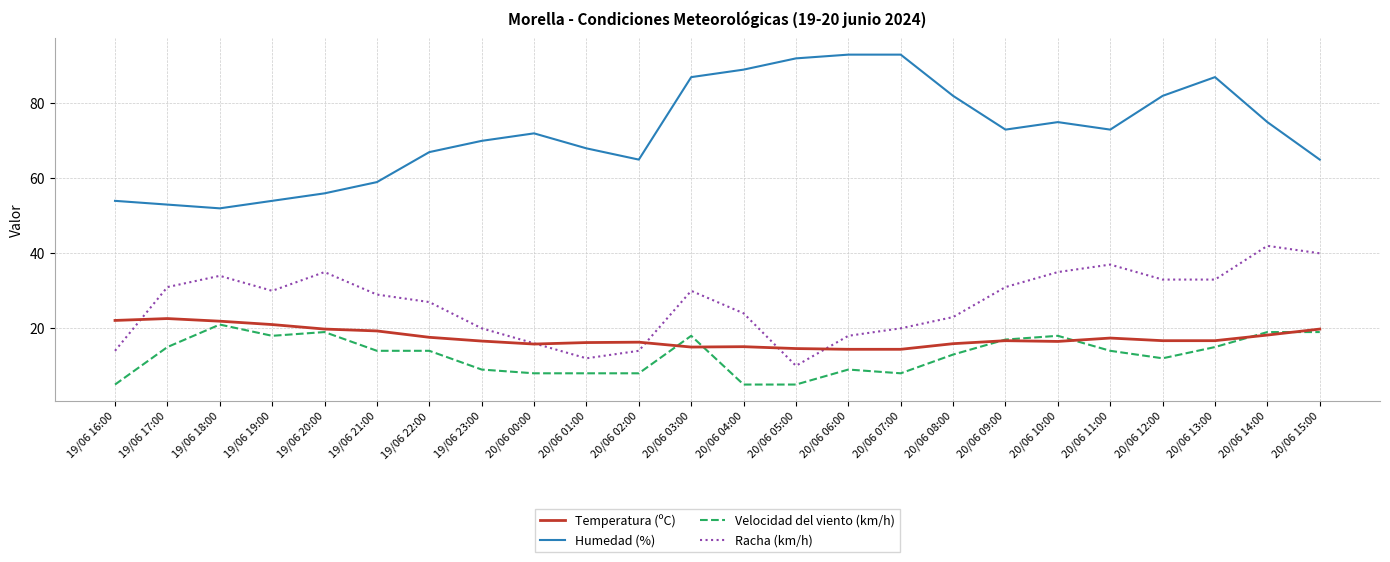

List the series in order of their peak value, lowest first.

Velocidad del viento (km/h), Temperatura (ºC), Racha (km/h), Humedad (%)